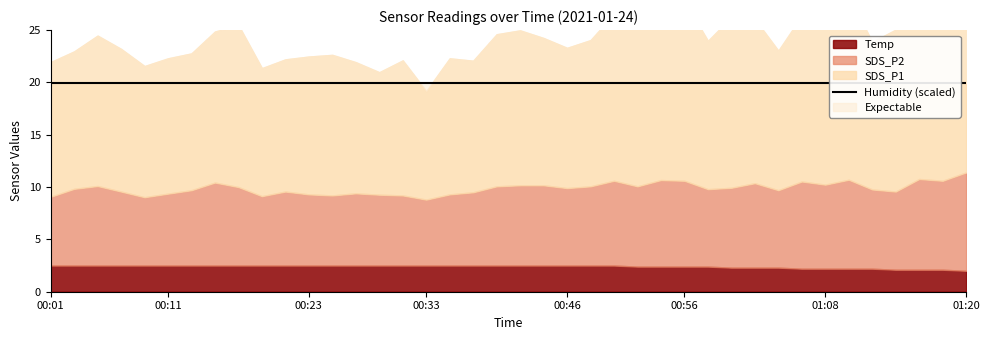

Which category has the highest value across all series?

00:01